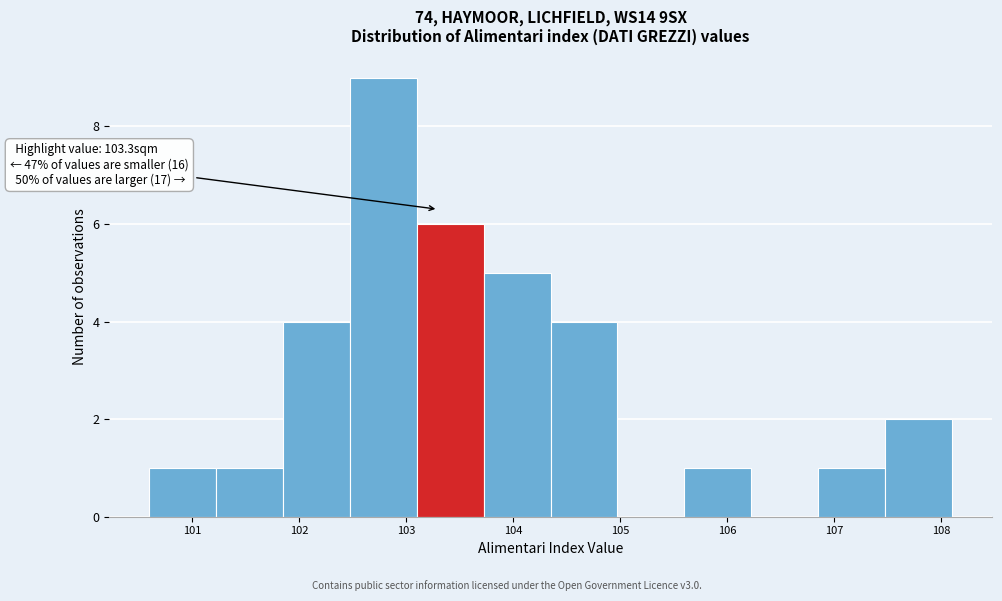

Which range on the x-axis has the tallest bar?

102.5 to 103.1